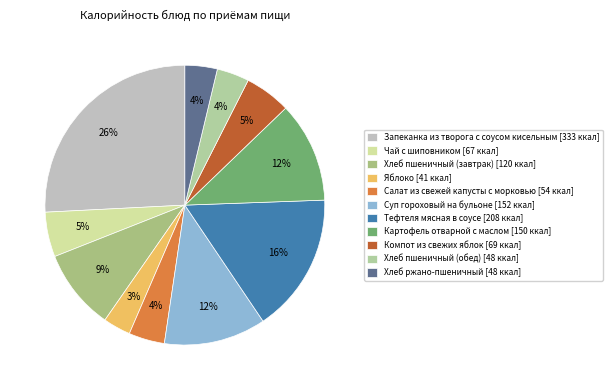

To the nearest percent, what is the combined percentage of Компот из свежих яблок and Хлеб ржано-пшеничный?

9%